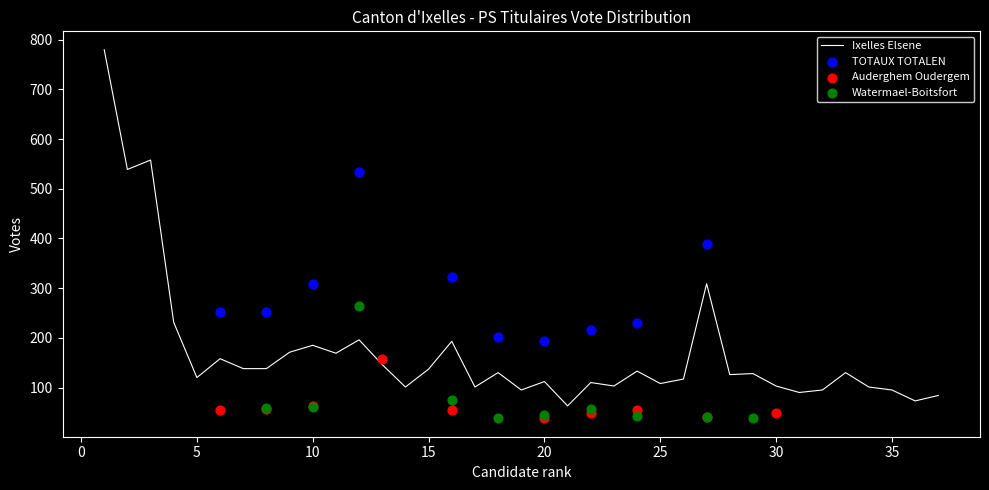

What is the minimum value for Ixelles Elsene?

63